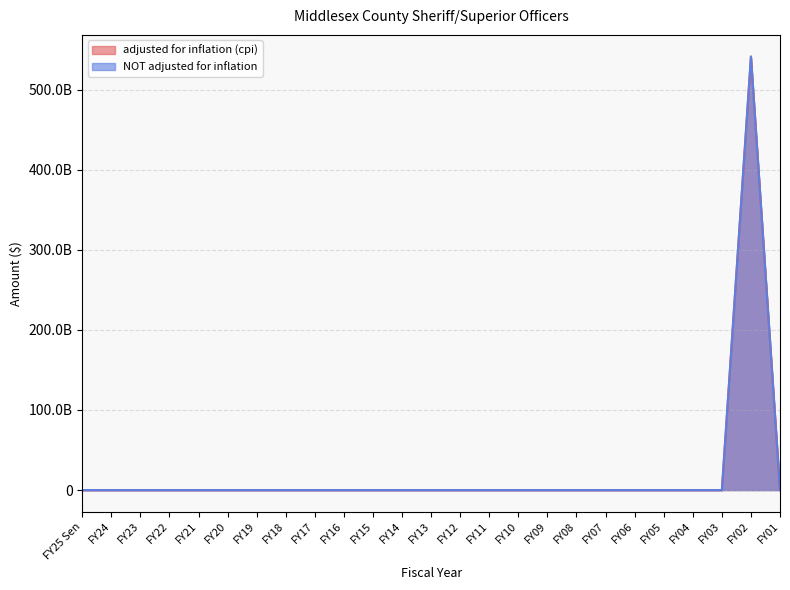

Reading right to left, list all the values displayed in this chart.

adjusted for inflation (cpi): FY01=0	FY02=541222311660	FY03=0	FY04=0	FY05=0	FY06=0	FY07=0	FY08=0	FY09=0	FY10=0	FY11=0	FY12=0	FY13=0	FY14=0	FY15=0	FY16=0	FY17=0	FY18=0	FY19=0	FY20=0	FY21=0	FY22=0	FY23=0	FY24=0	FY25 Sen=0
NOT adjusted for inflation: FY01=0	FY02=541222311660	FY03=0	FY04=0	FY05=0	FY06=0	FY07=0	FY08=0	FY09=0	FY10=0	FY11=0	FY12=0	FY13=0	FY14=0	FY15=0	FY16=0	FY17=0	FY18=0	FY19=0	FY20=0	FY21=0	FY22=0	FY23=0	FY24=0	FY25 Sen=0